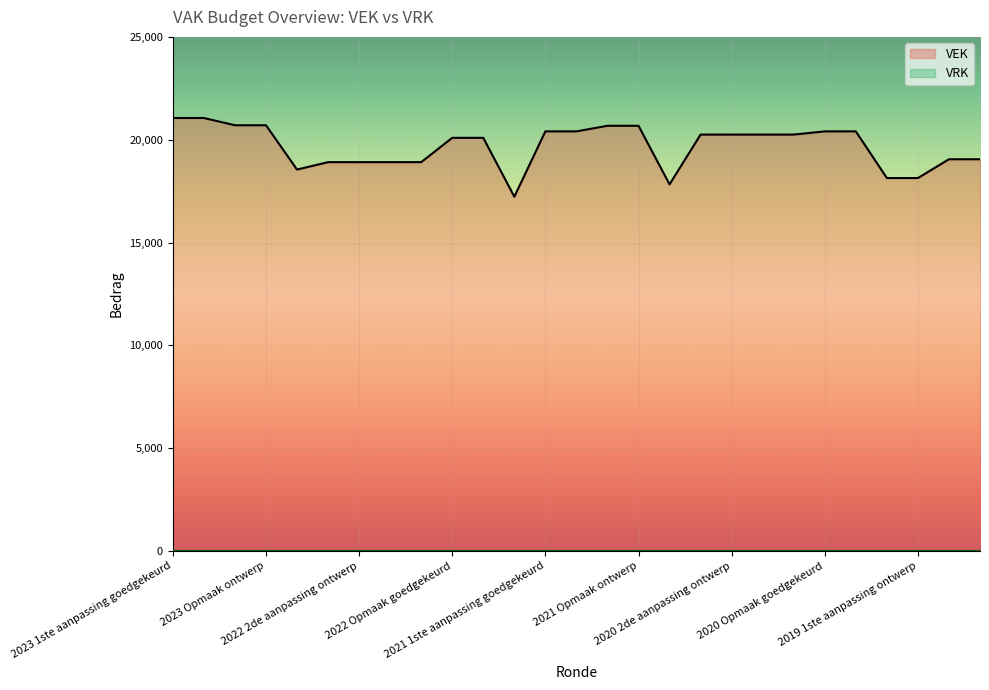

What is the difference between the maximum and minimum values in the VEK series?

3828